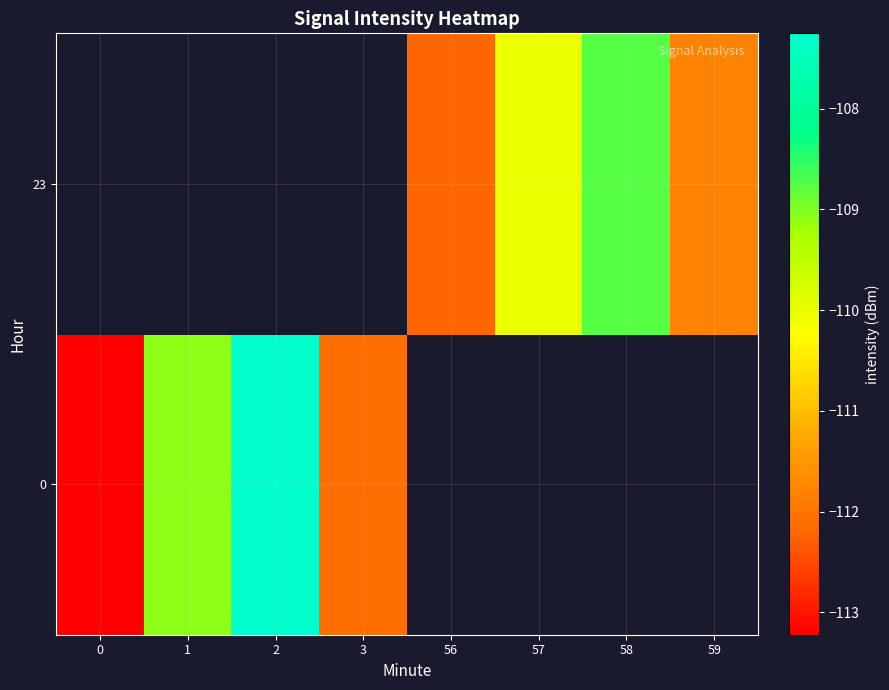

What is the minimum value for row_0?

-113.2